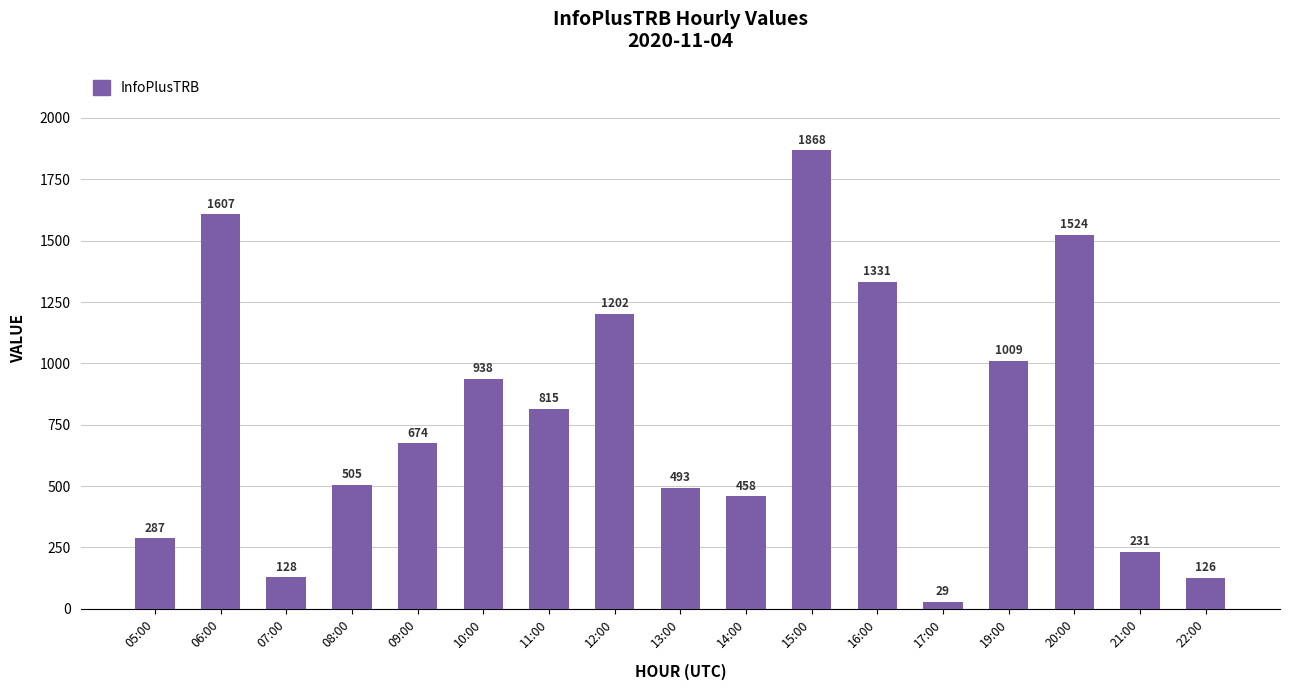

What is the change in value from 09:00 to 12:00?

+528